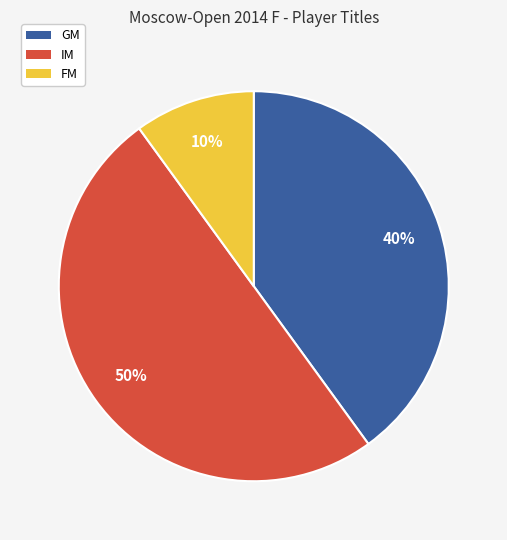

Does FM account for over 50% of the chart?

No